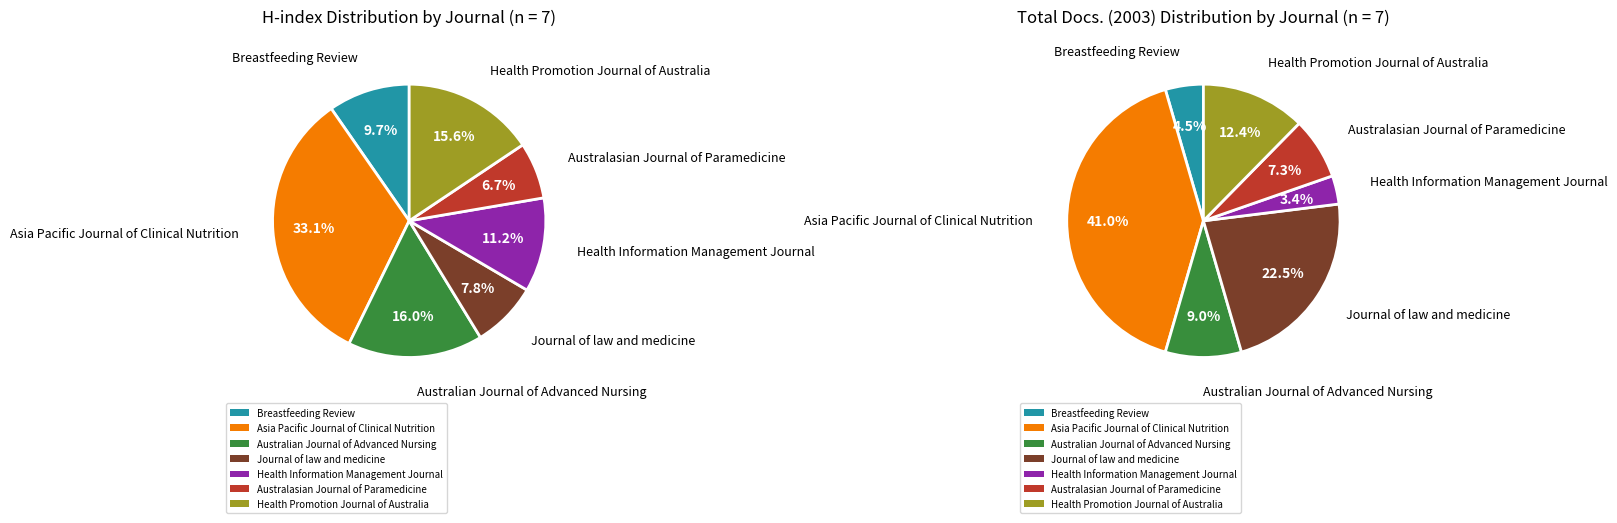

Count the number of slices in the pie.

7